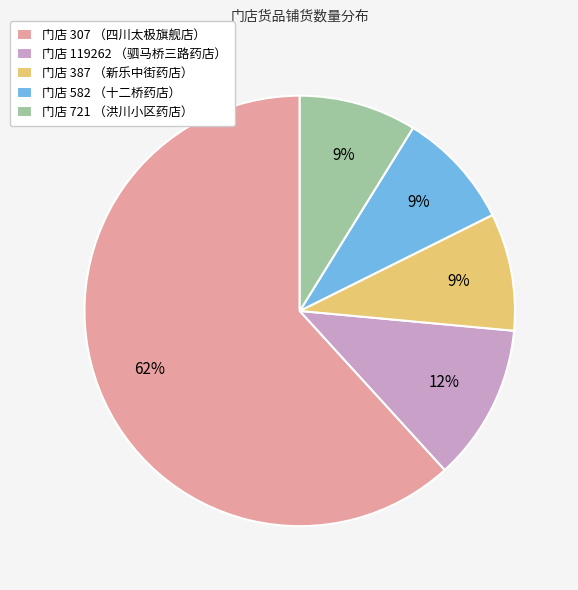

To the nearest percent, what portion does 门店 582 （十二桥药店） represent?

9%